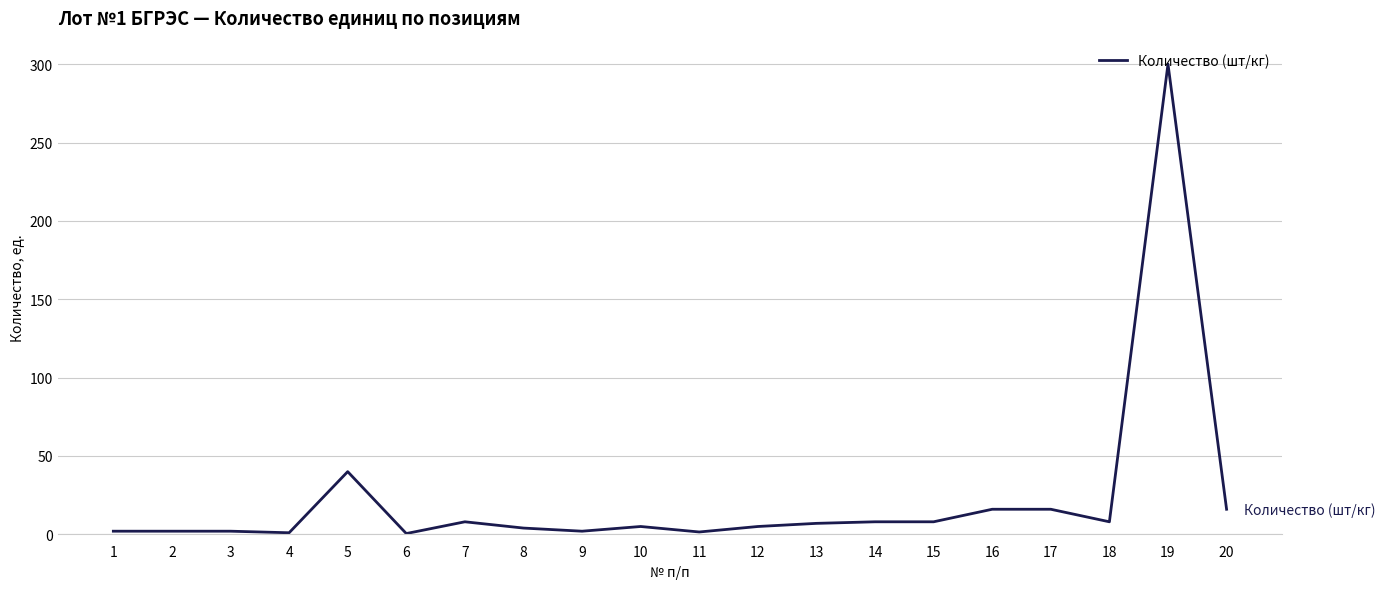

Where does the data first go above 7?

5